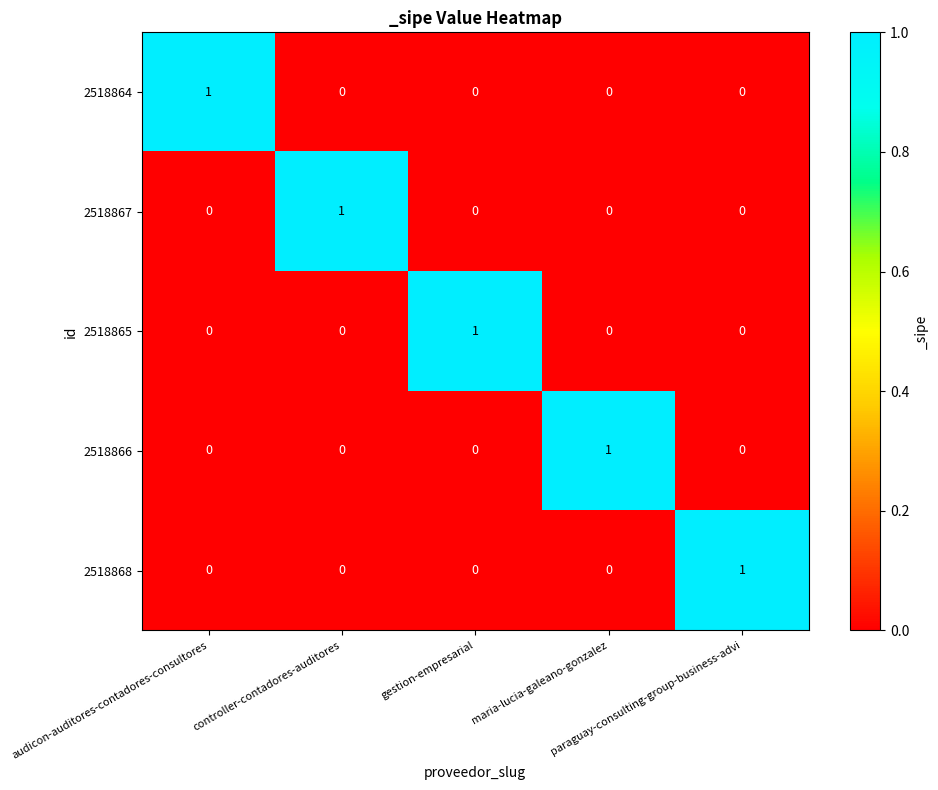

What is the total value across all series at gestion-empresarial?

1